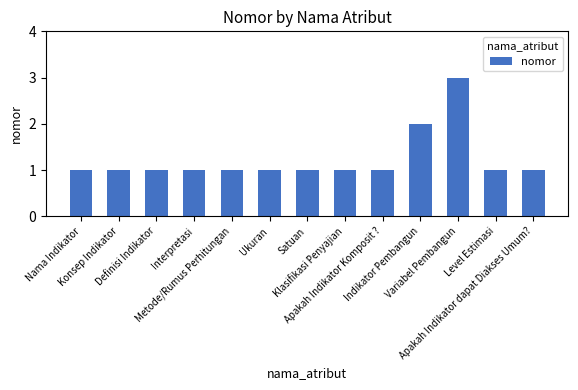

What is the sum of the values at Indikator Pembangun and Apakah Indikator Komposit ??

3